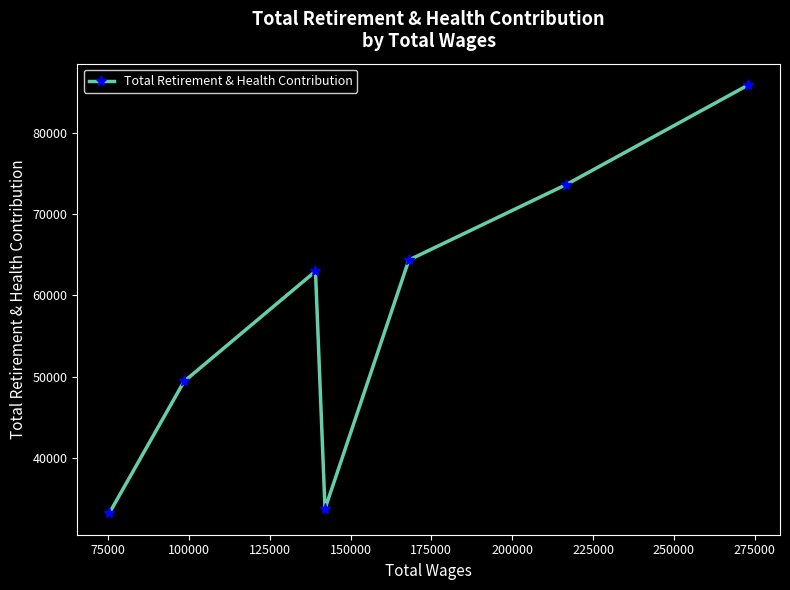

What is the maximum value shown in the chart?

85963